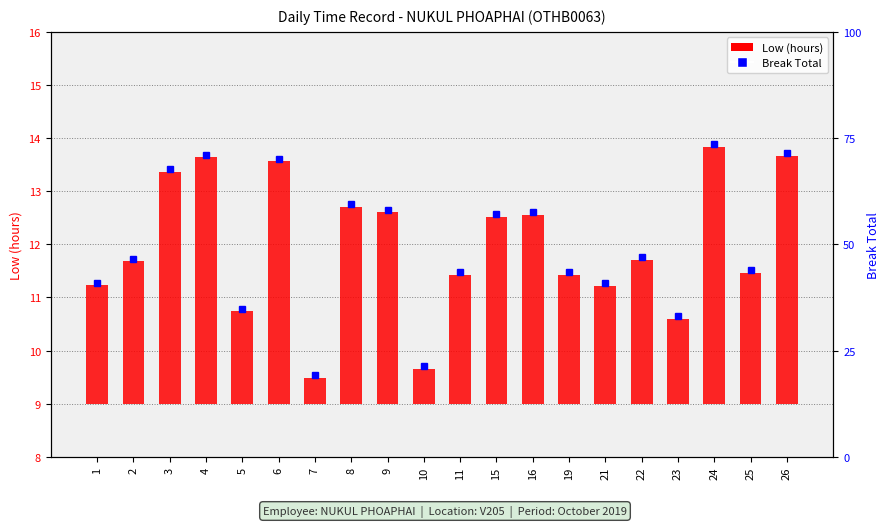

What is the value of the 11th bar from the left?

2.4